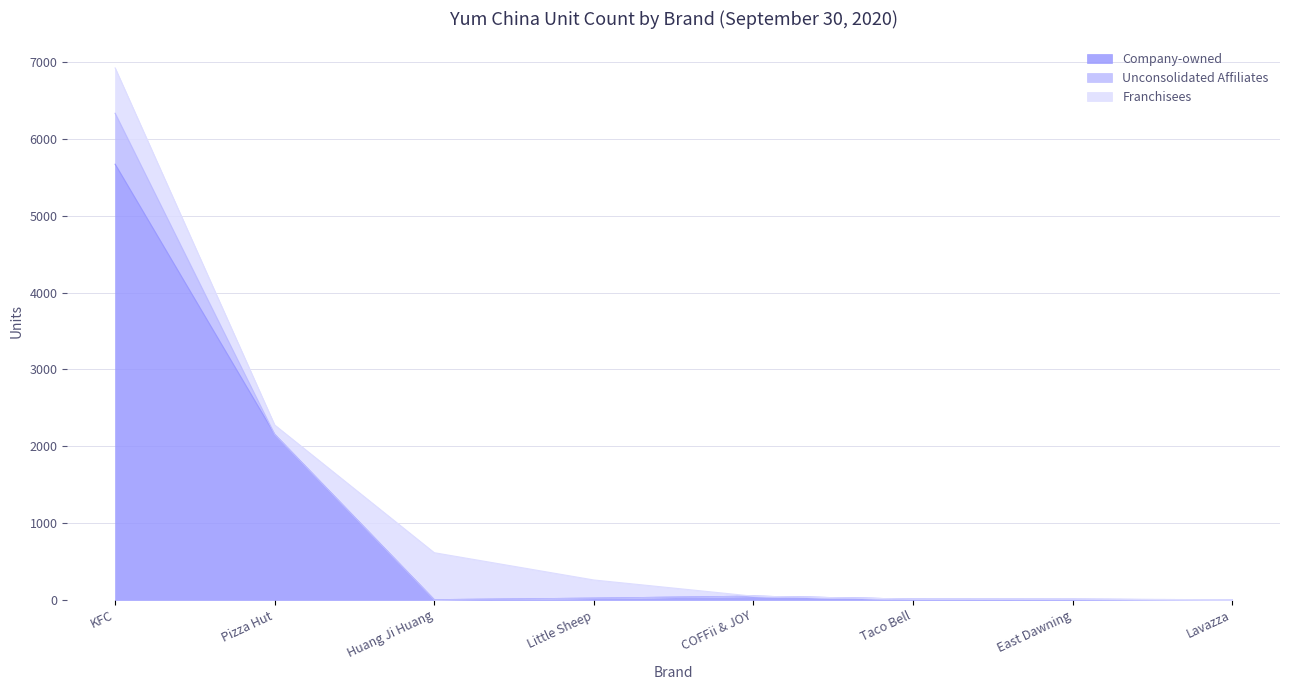

Between Pizza Hut and Huang Ji Huang, which series saw the biggest shift?

Company-owned